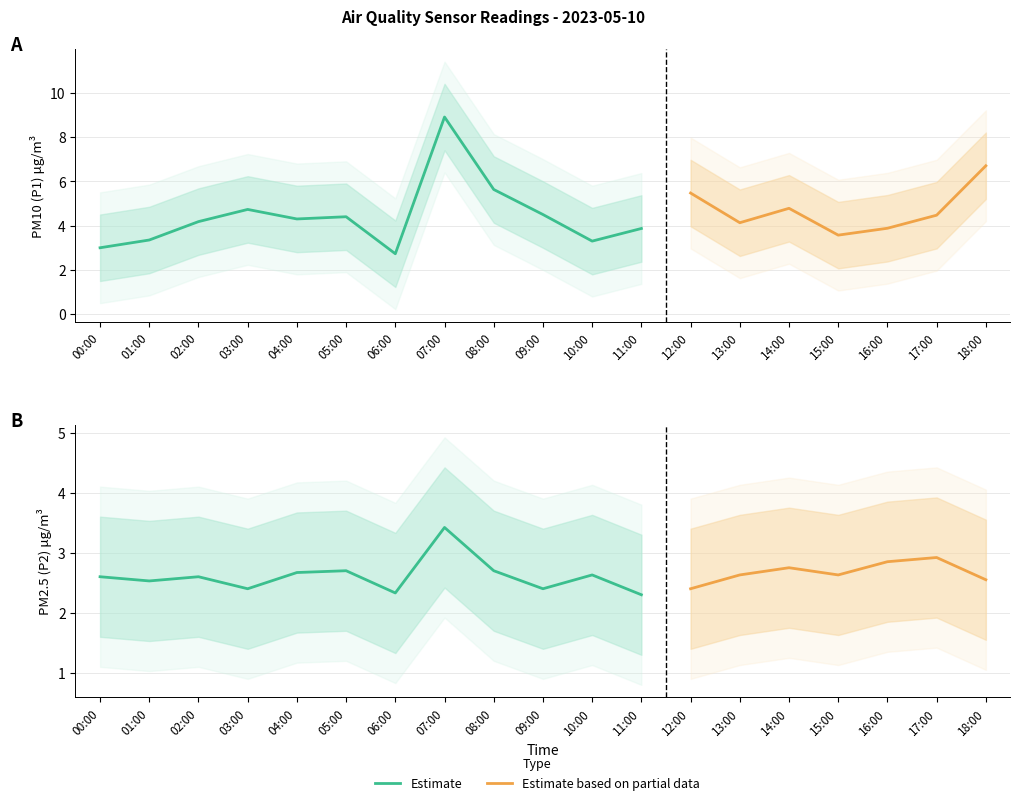

What is the label of the 10th point from the right?

09:00